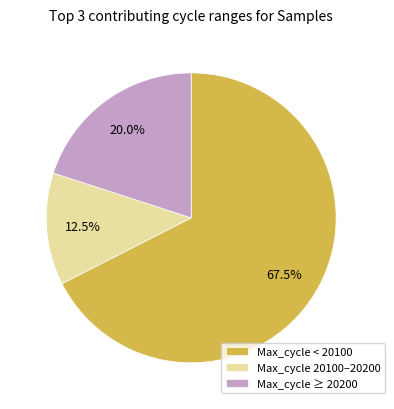

Approximately how many times larger is the value at Max_cycle ≥ 20200 compared to Max_cycle 20100–20200?

1.6